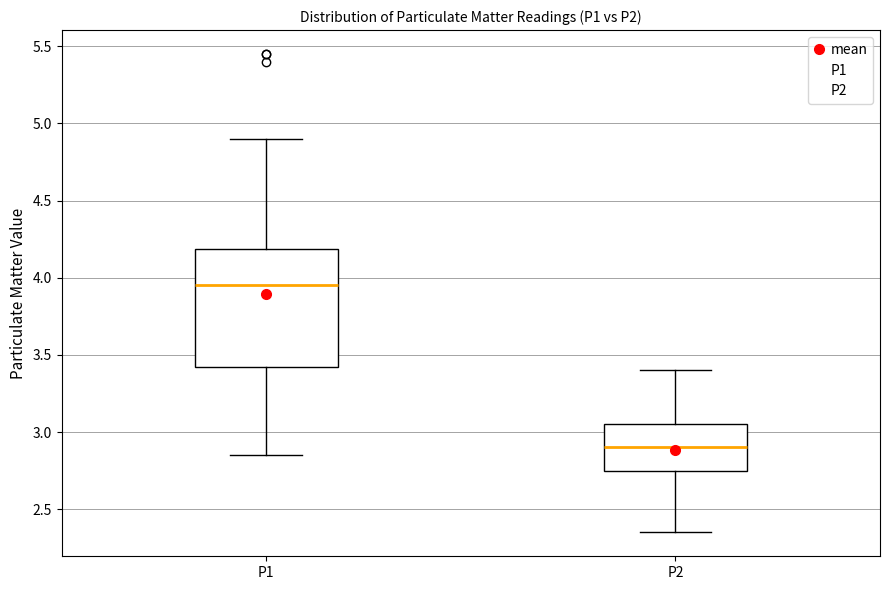

Which box has the highest median line?

P1